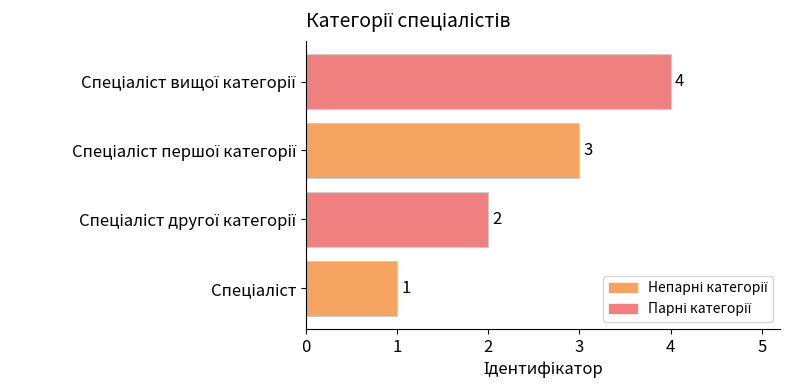

What is the difference between the maximum and minimum values?

3